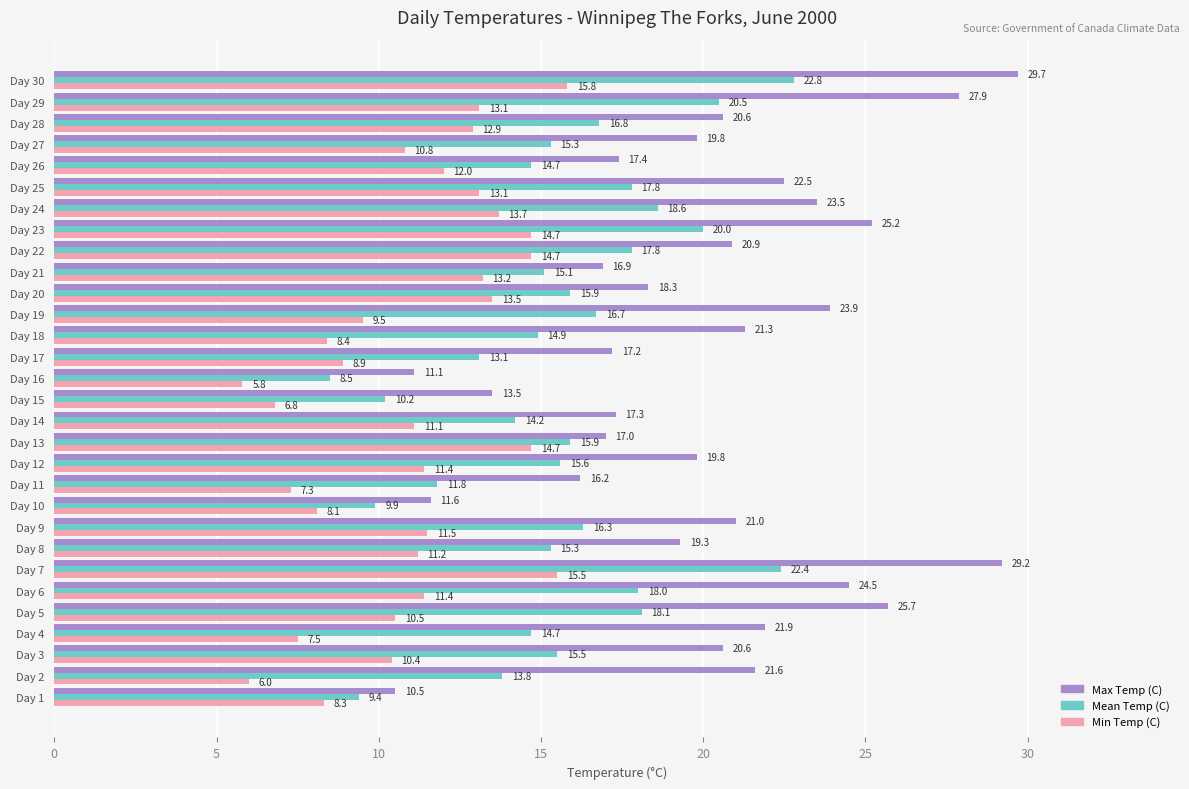

Between Day 13 and Day 27, which series saw the biggest shift?

Min Temp (C)